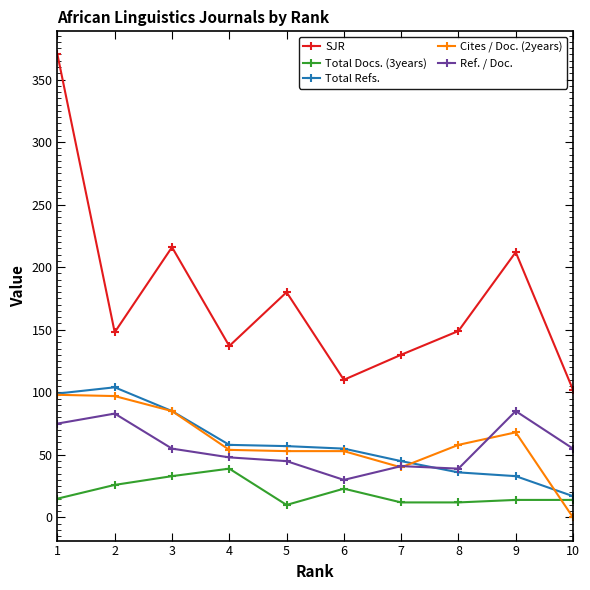

At which category does the chart reach its peak across all series?

1